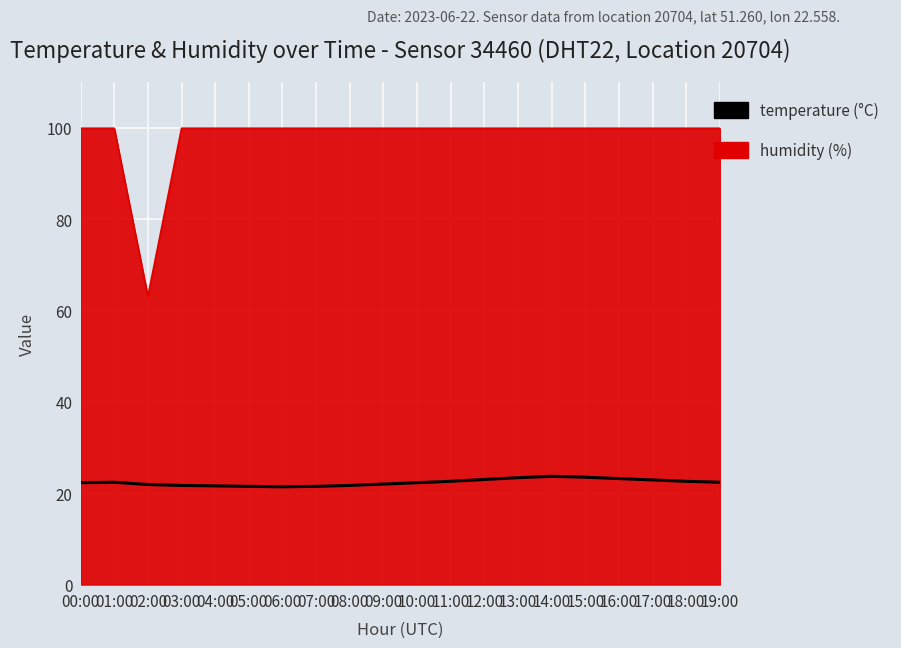

Count the number of data series in this chart.

2